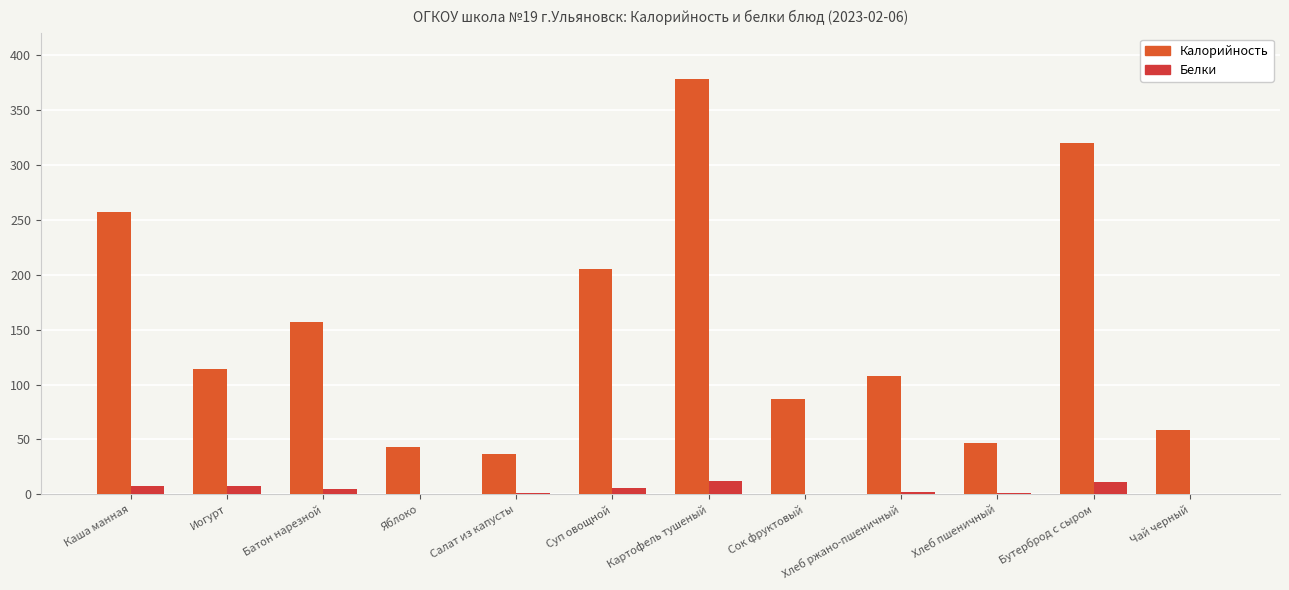

What is the difference between the second highest and minimum values in the Белки series?

10.8